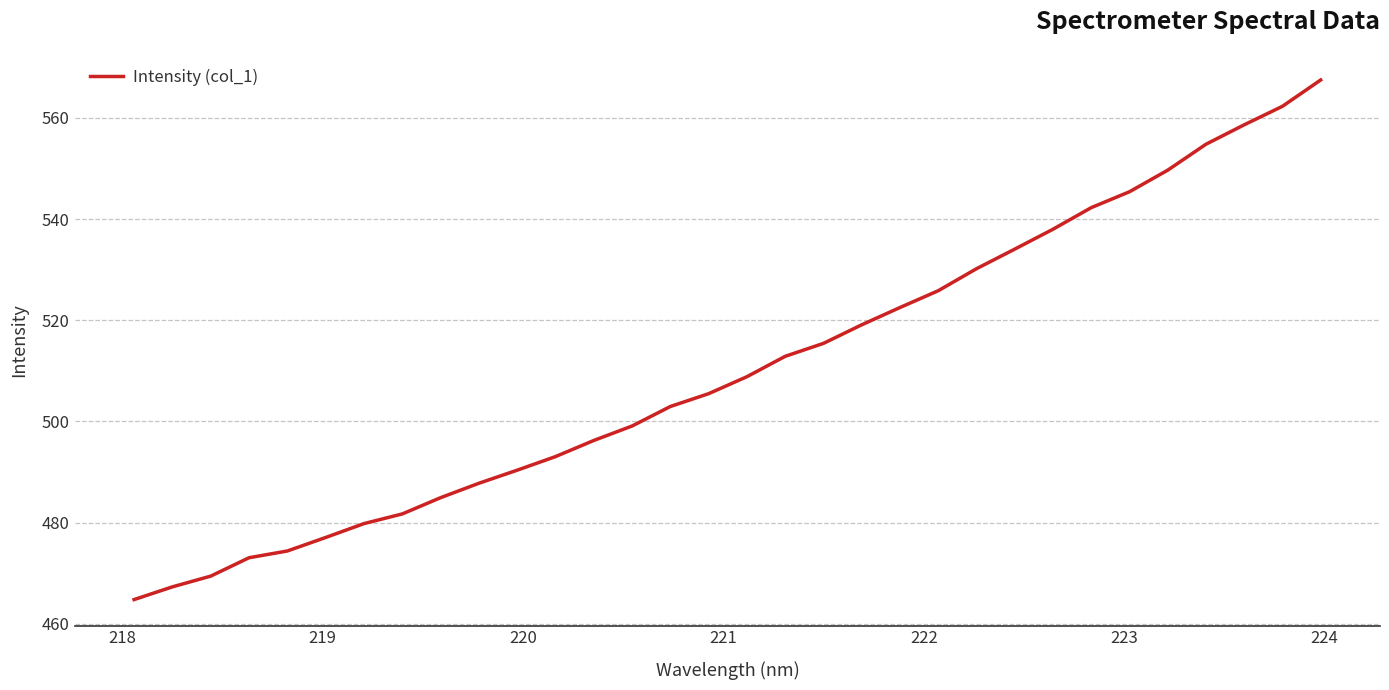

What is the smallest value displayed?

464.8